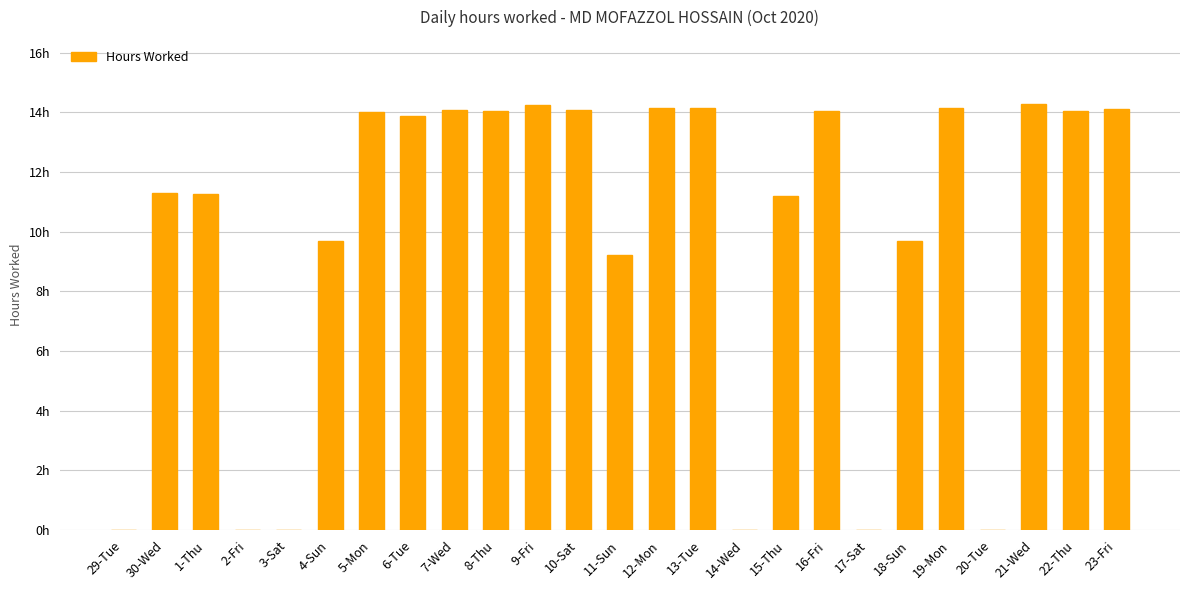

Are the bars horizontal?

No